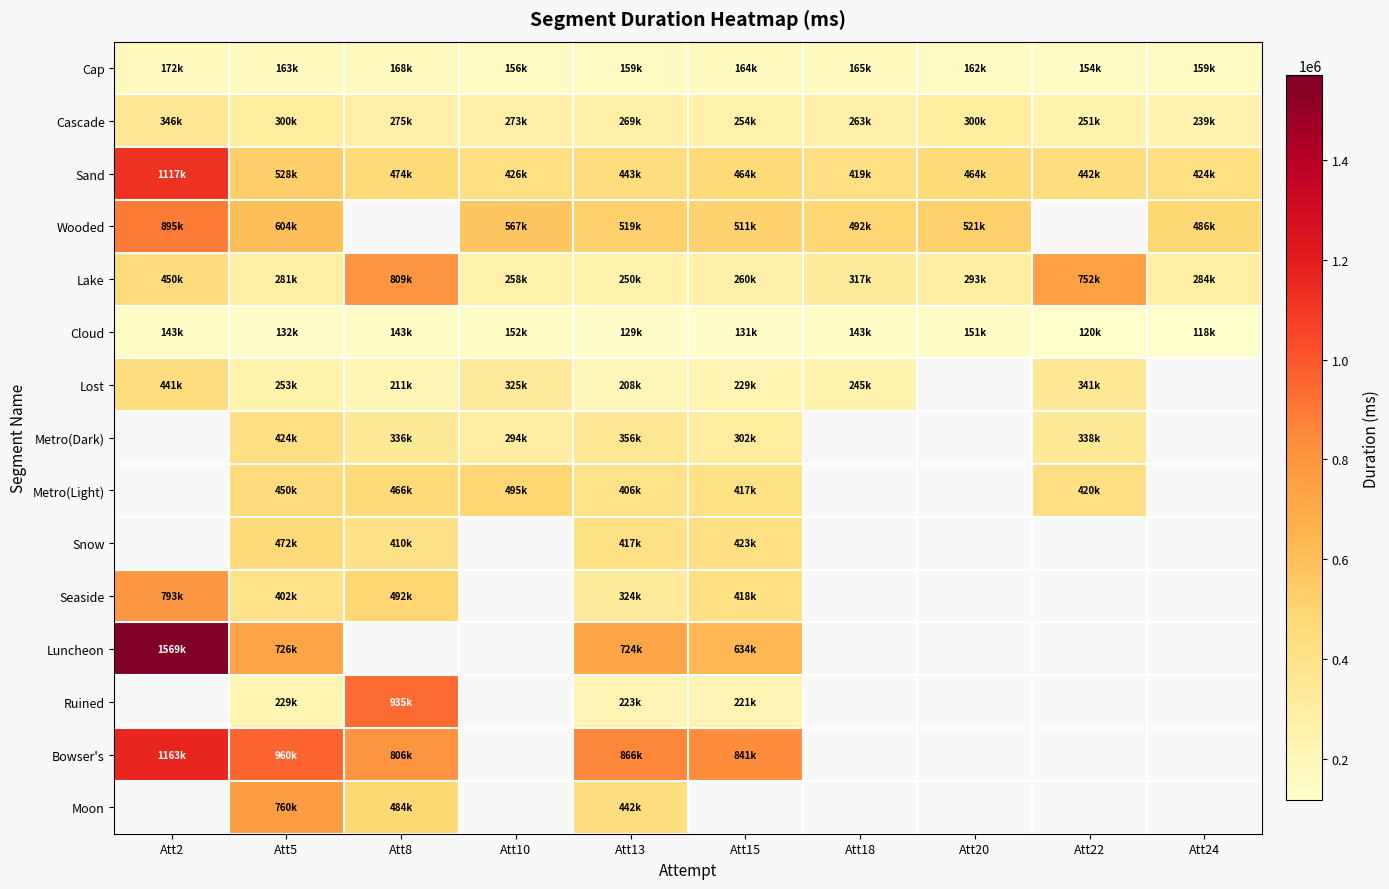

The value of Metro(Light) at Att13 is 250999.6. True or false?

False